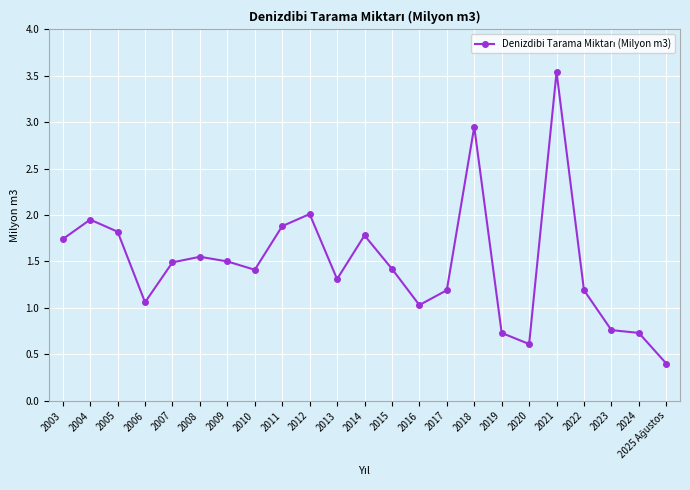

True or false: the data shows 3.9 at 2018.

False